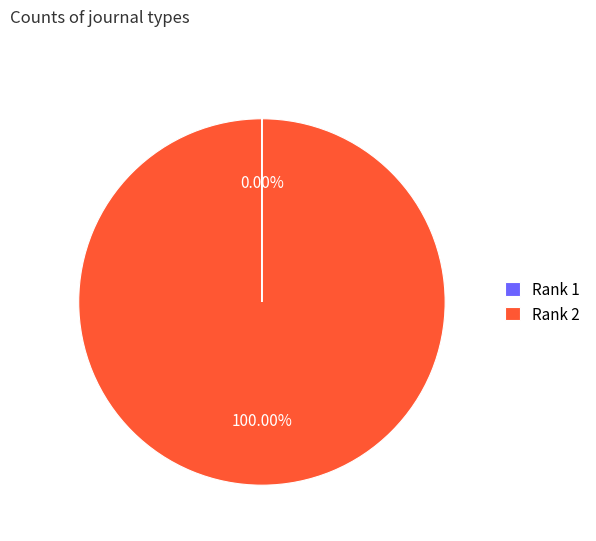

Does any single category account for the majority?

Yes